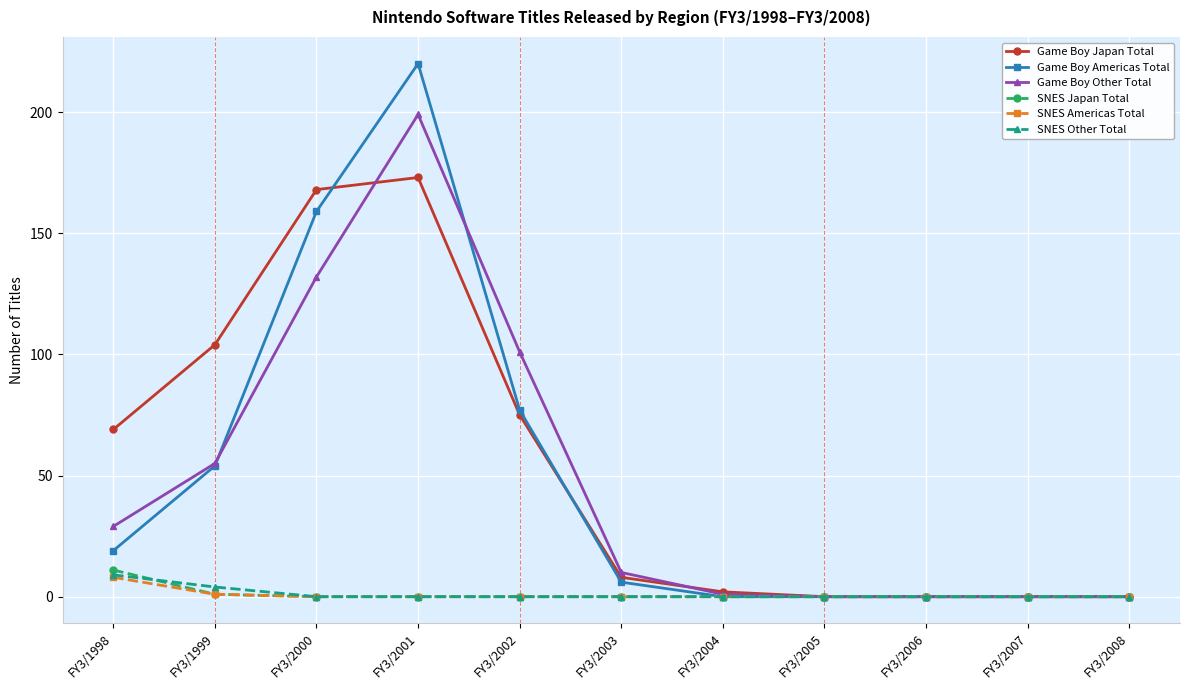

Is it true that Game Boy Other Total equals 199 at FY3/2001?

True